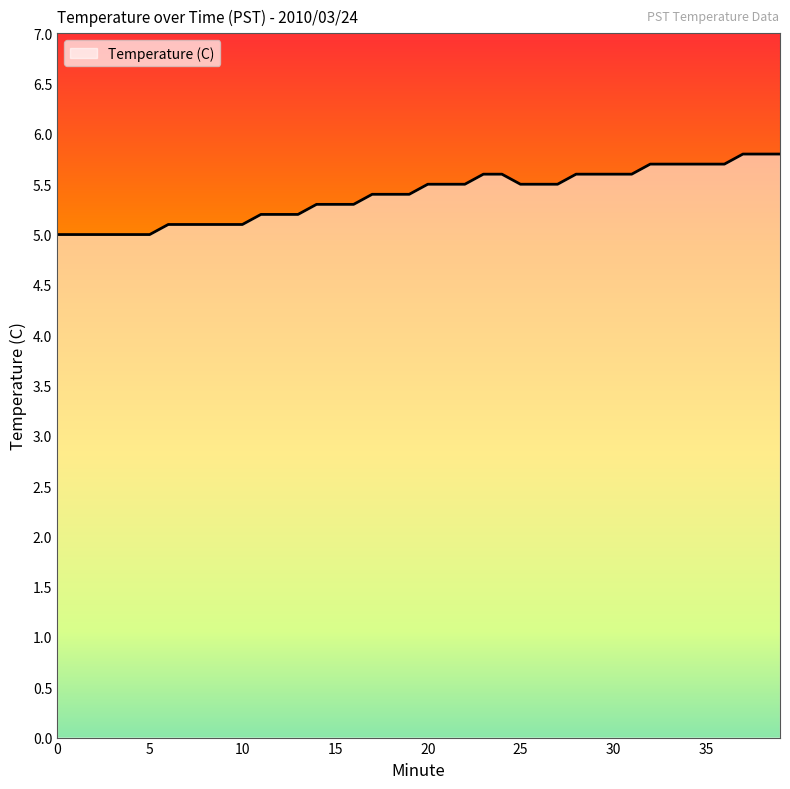

What is the average value?

5.4